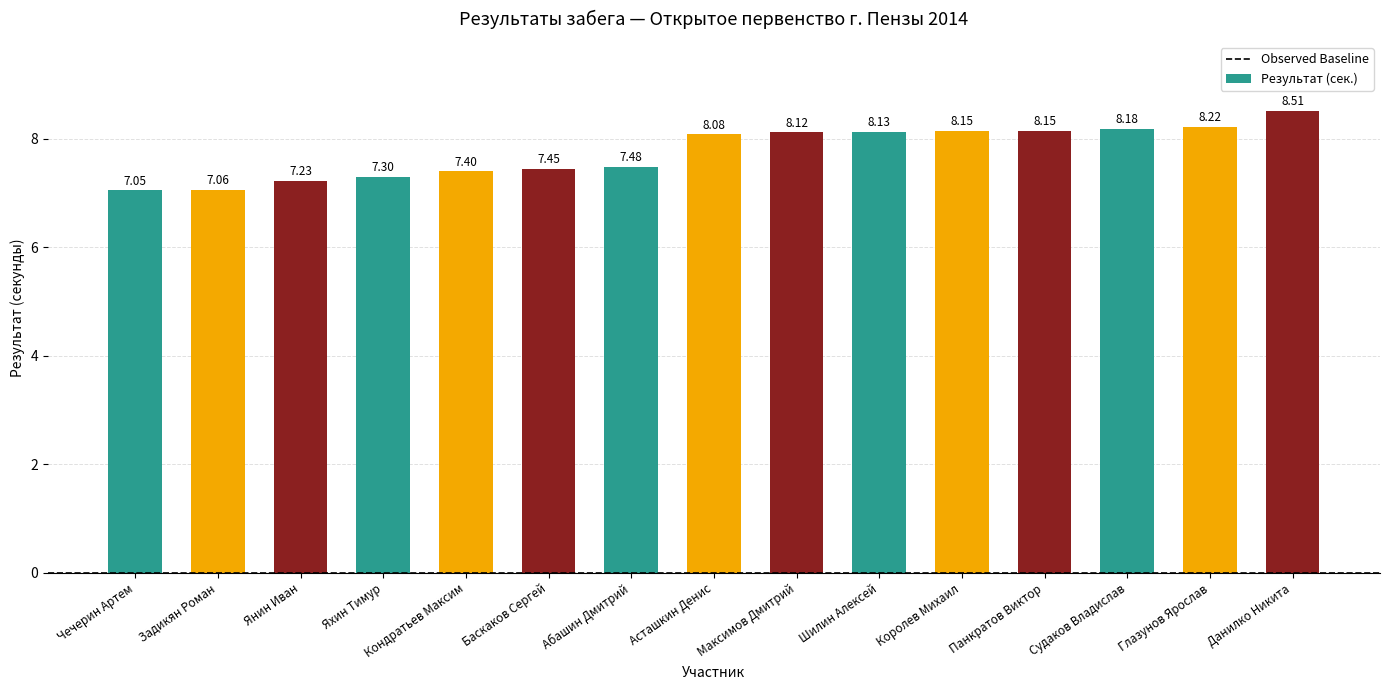

At which label is the value closest to 7?

Чечерин Артем